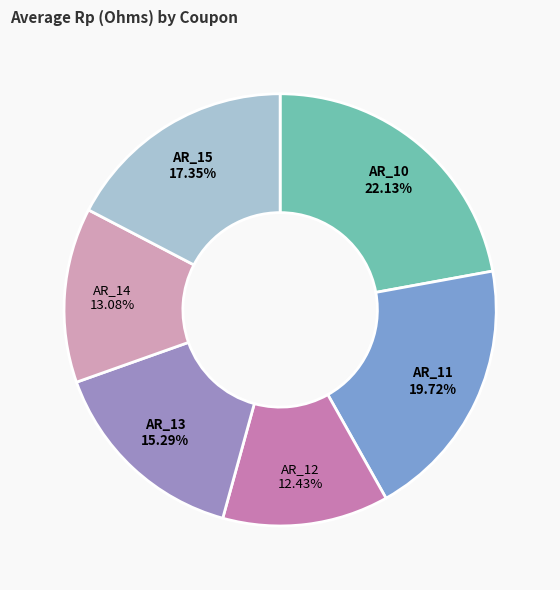

Count the number of slices in the pie.

6